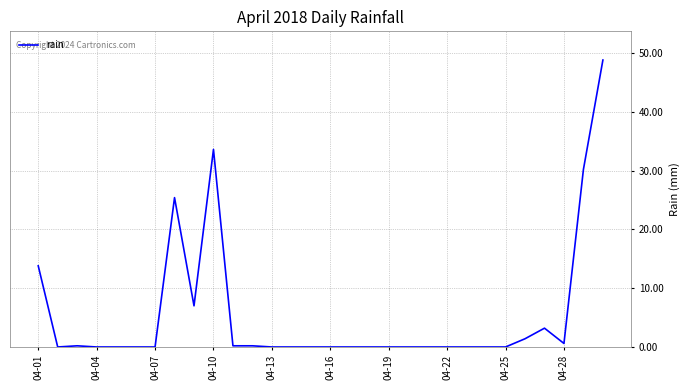

What is the maximum value shown in the chart?

48.8